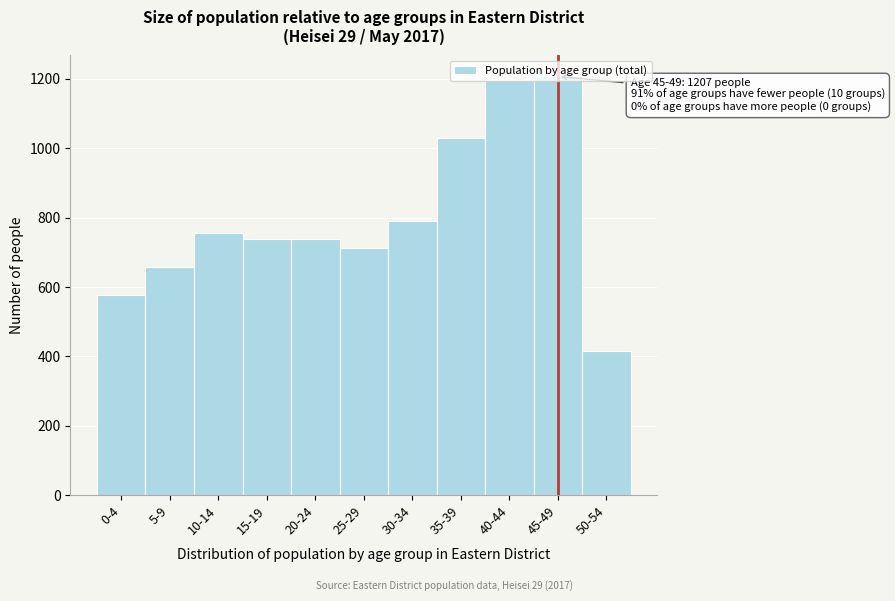

What is the label of the 3rd bar from the left?

10-14